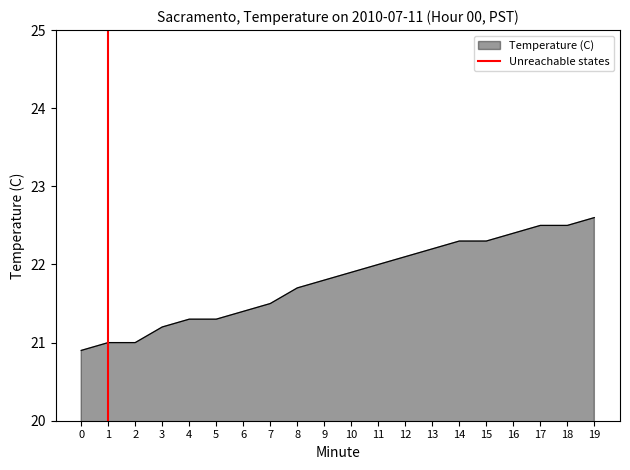

Is it true that Temperature (C) equals 5.3 at 17?

False